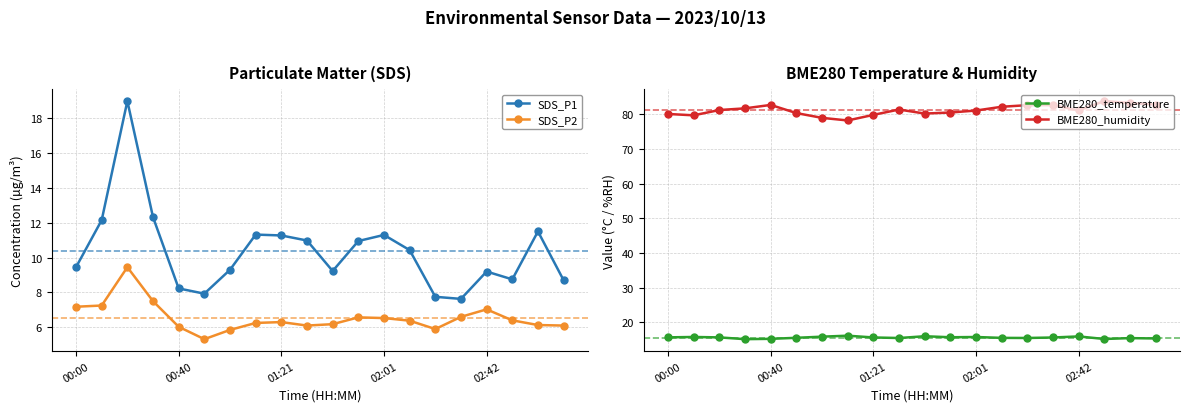

True or false: SDS_P2 and BME280_temperature cross at least once.

False